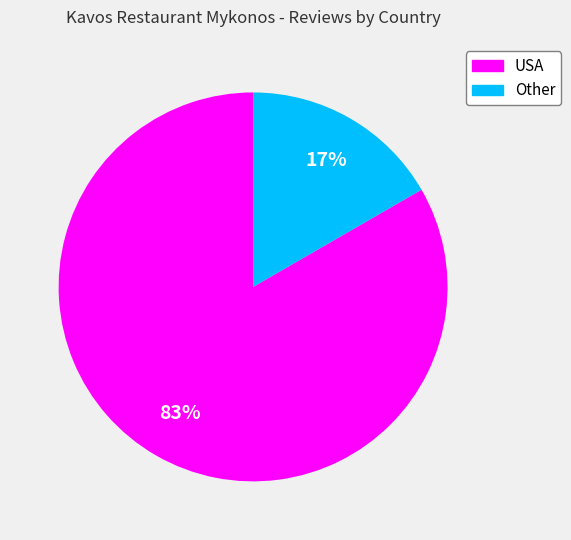

How many segments does this pie chart have?

2